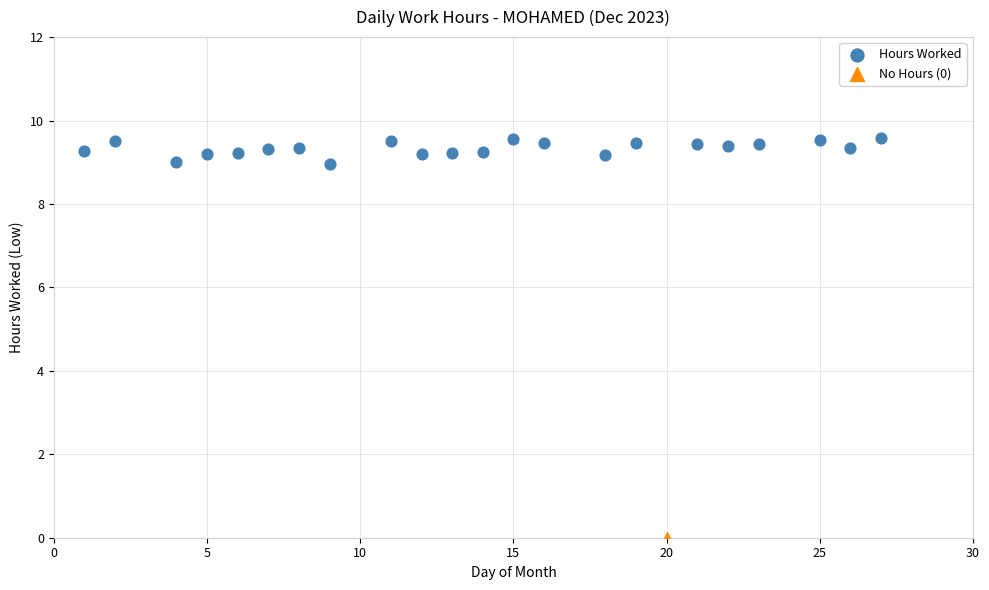

What are all the series names shown in the legend?

Hours Worked, No Hours (0)